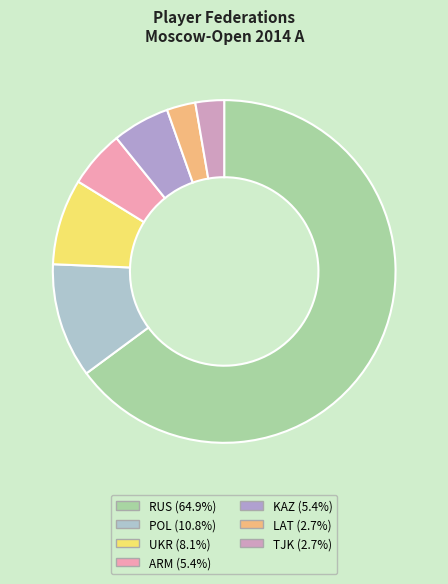

Is there a majority slice in this chart?

Yes